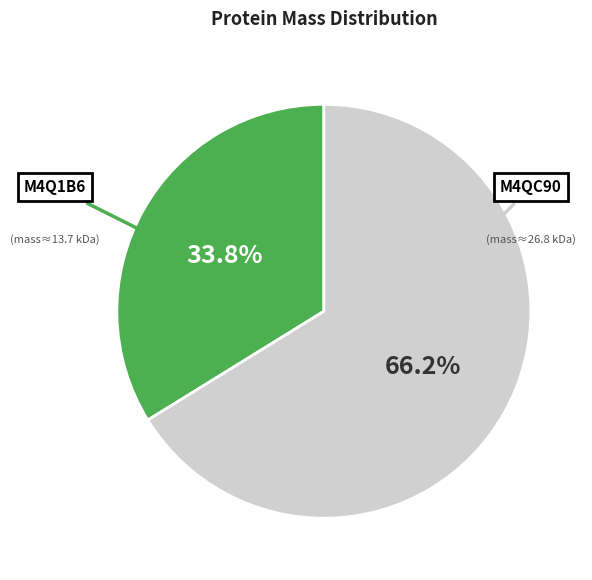

What is the largest slice in the pie chart?

M4QC90